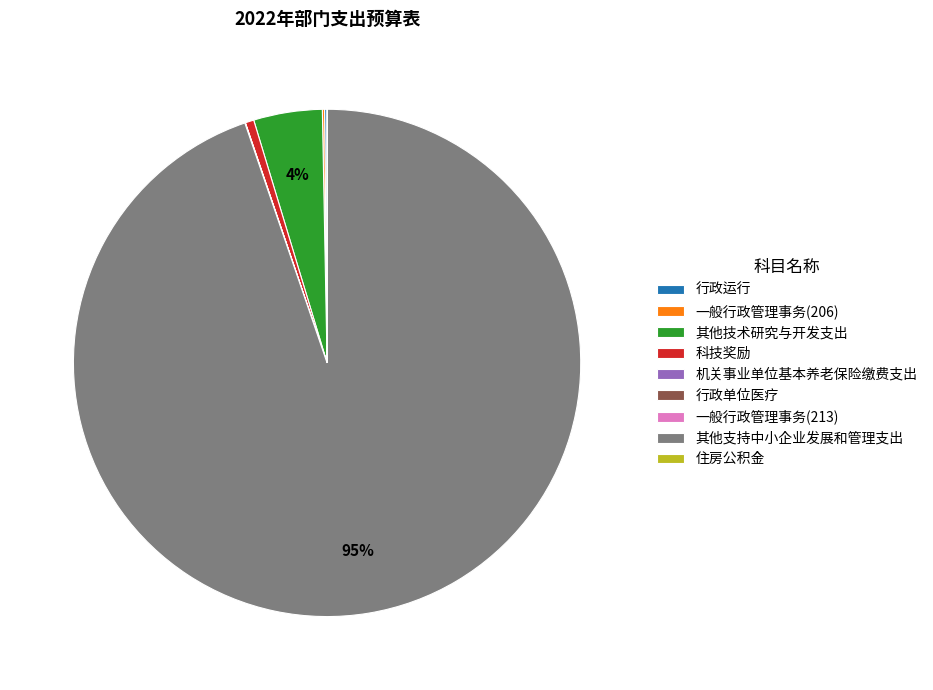

What is the largest slice in the pie chart?

其他支持中小企业发展和管理支出